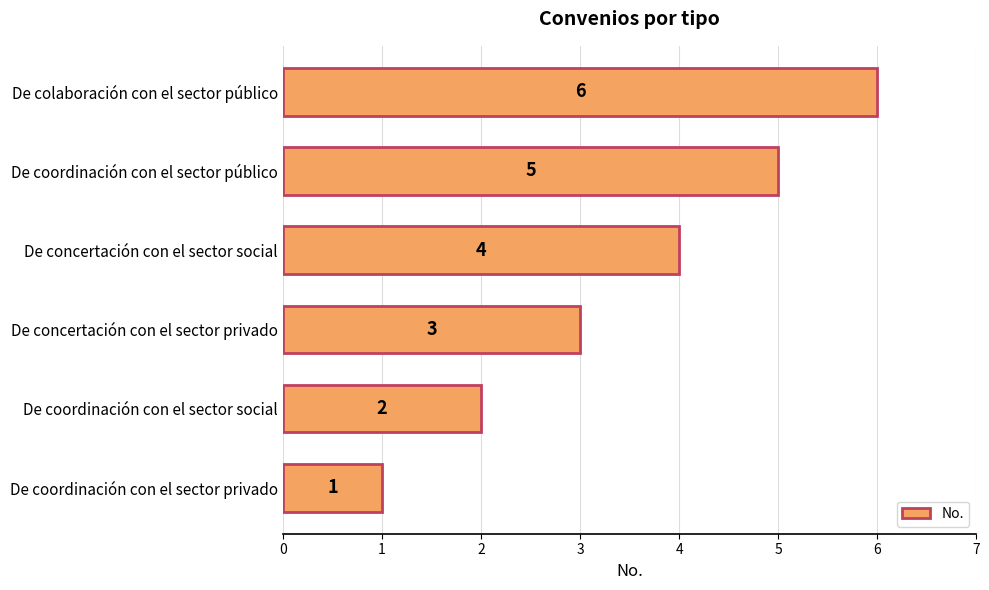

How many bars are there in total?

6